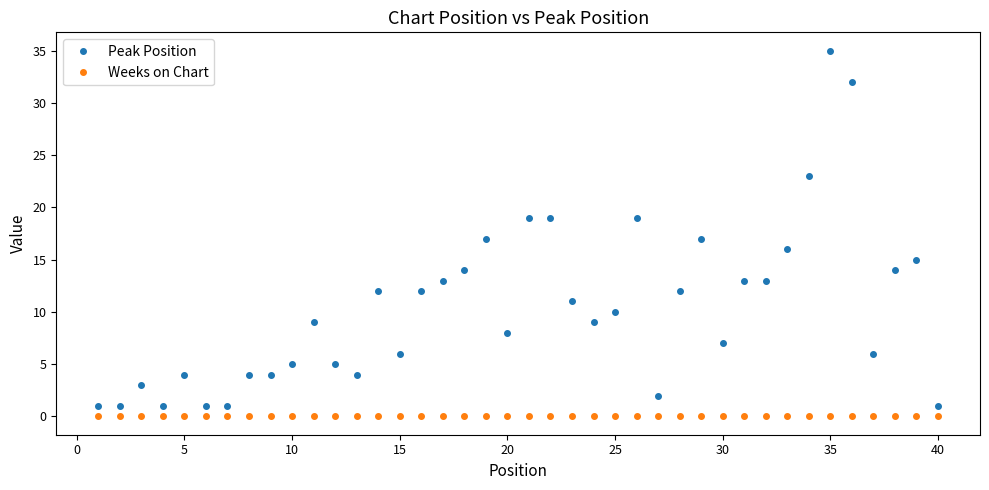

How many distinct data groups are displayed?

2